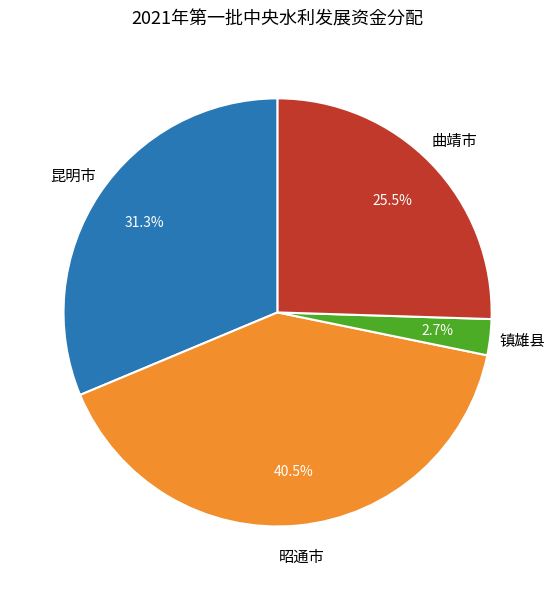

Is there any slice that represents more than half of the pie?

No